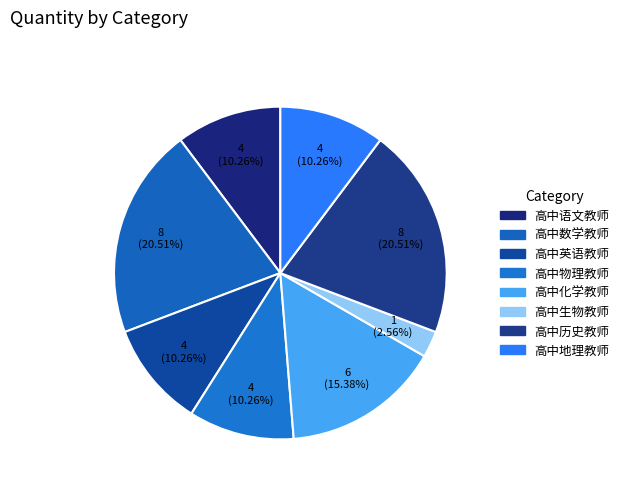

Is 高中数学教师 the majority of the pie?

No